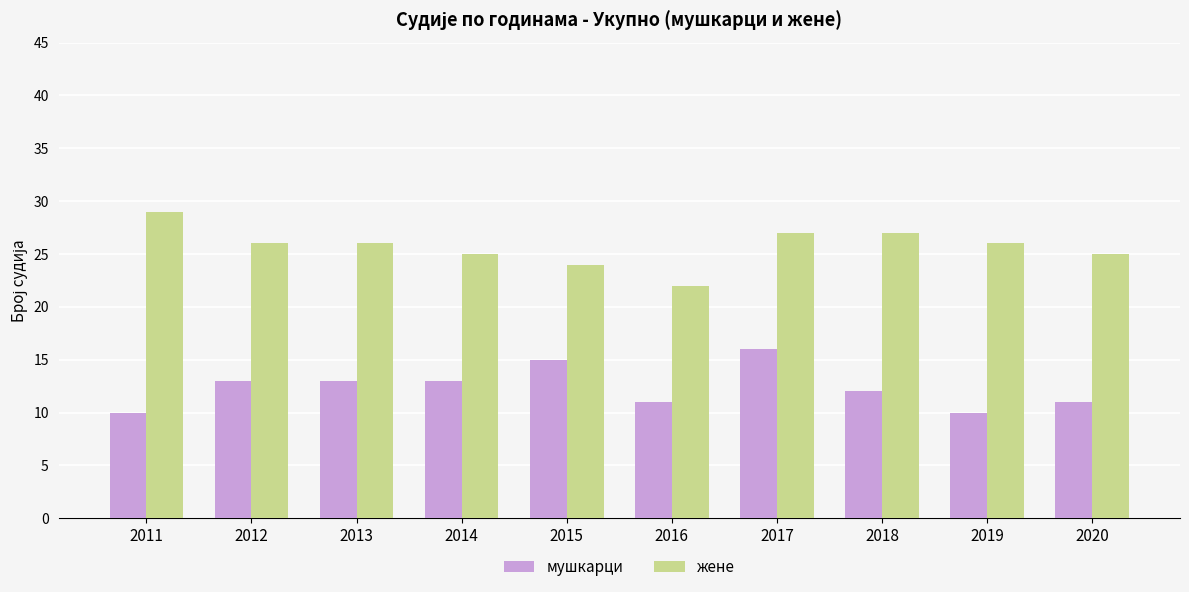

Count the мушкарци values in the range 11 to 13.

6